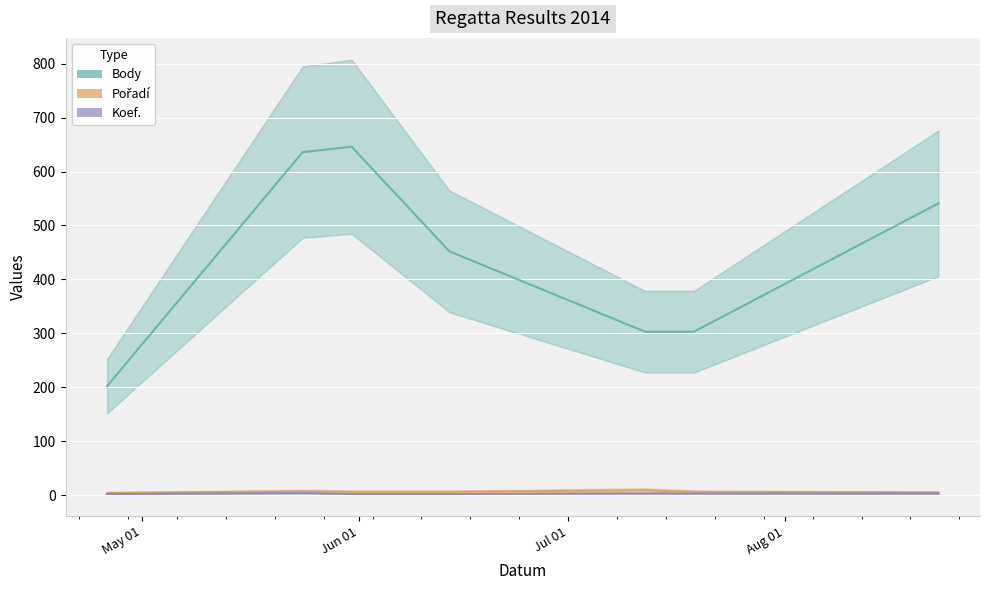

What value does the Koef. series have at 2014-05-31?

2